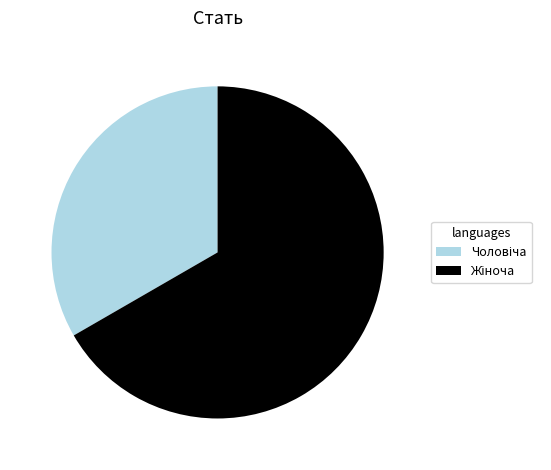

Does any single category account for the majority?

Yes